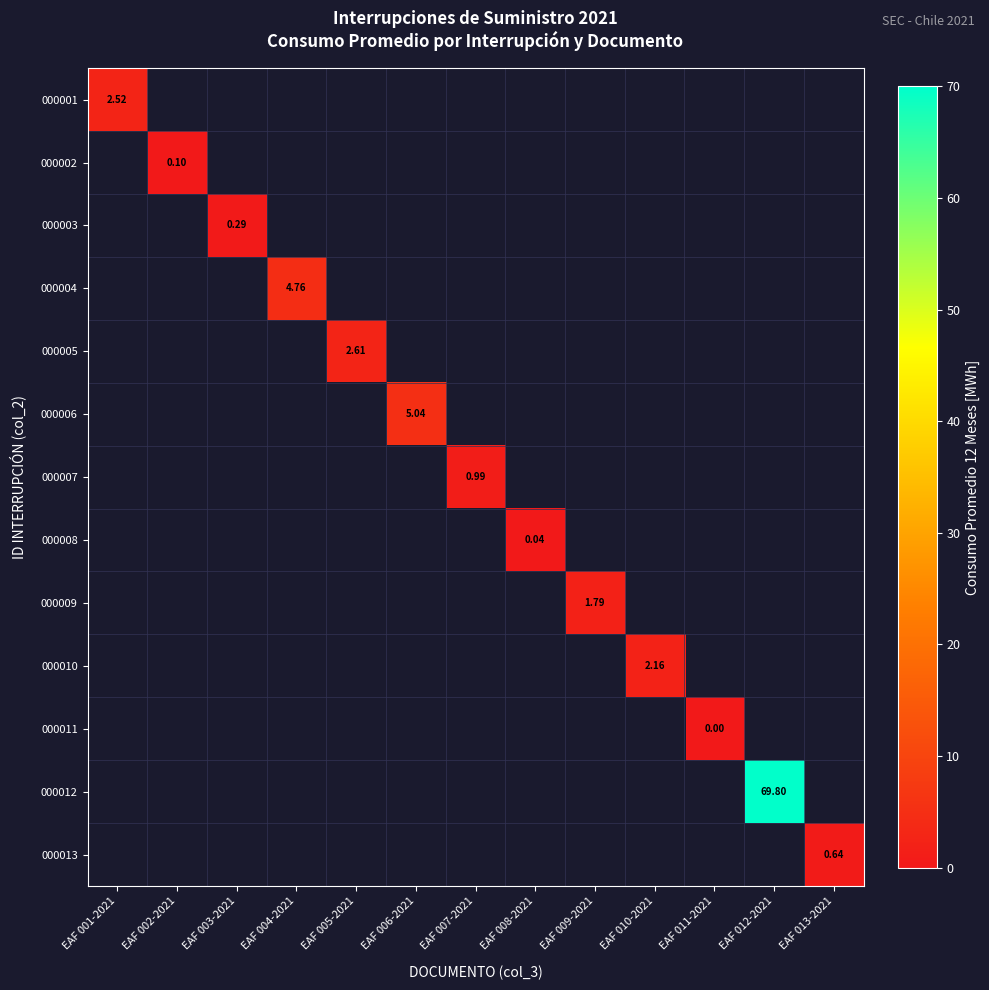

How many positive values does the 000006 series have?

1